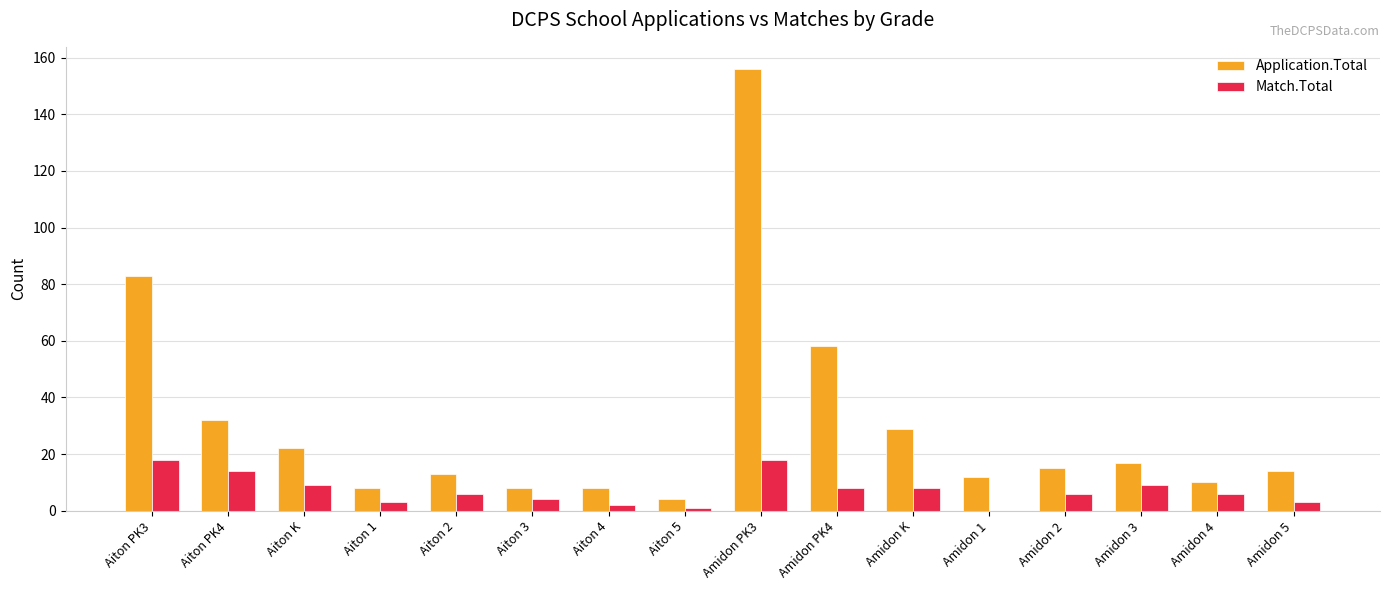

What is the maximum value for Application.Total?

156